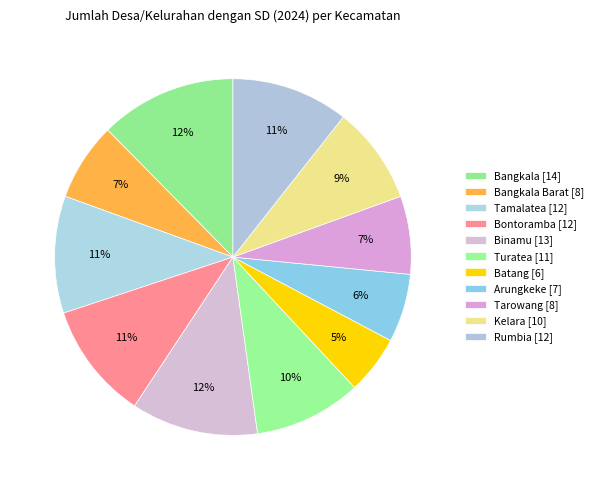

Count the number of slices in the pie.

11